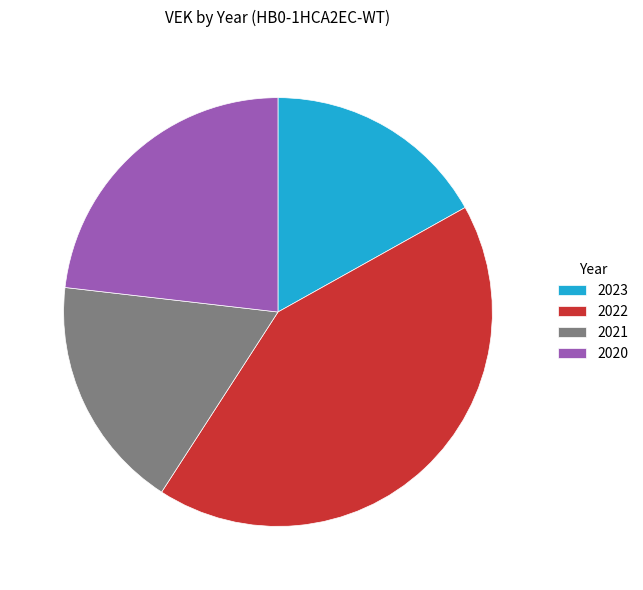

Rank the categories by value from highest to lowest.

2022, 2020, 2021, 2023